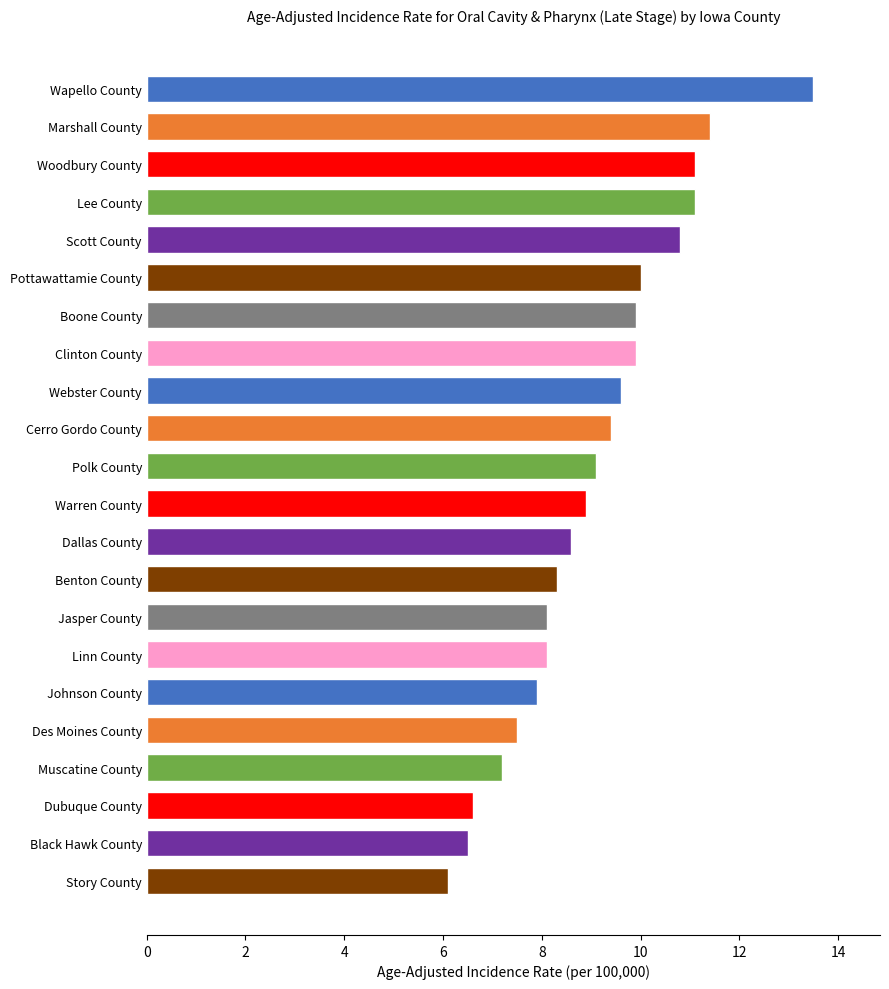

True or false: the data shows 6.3 at Wapello County.

False